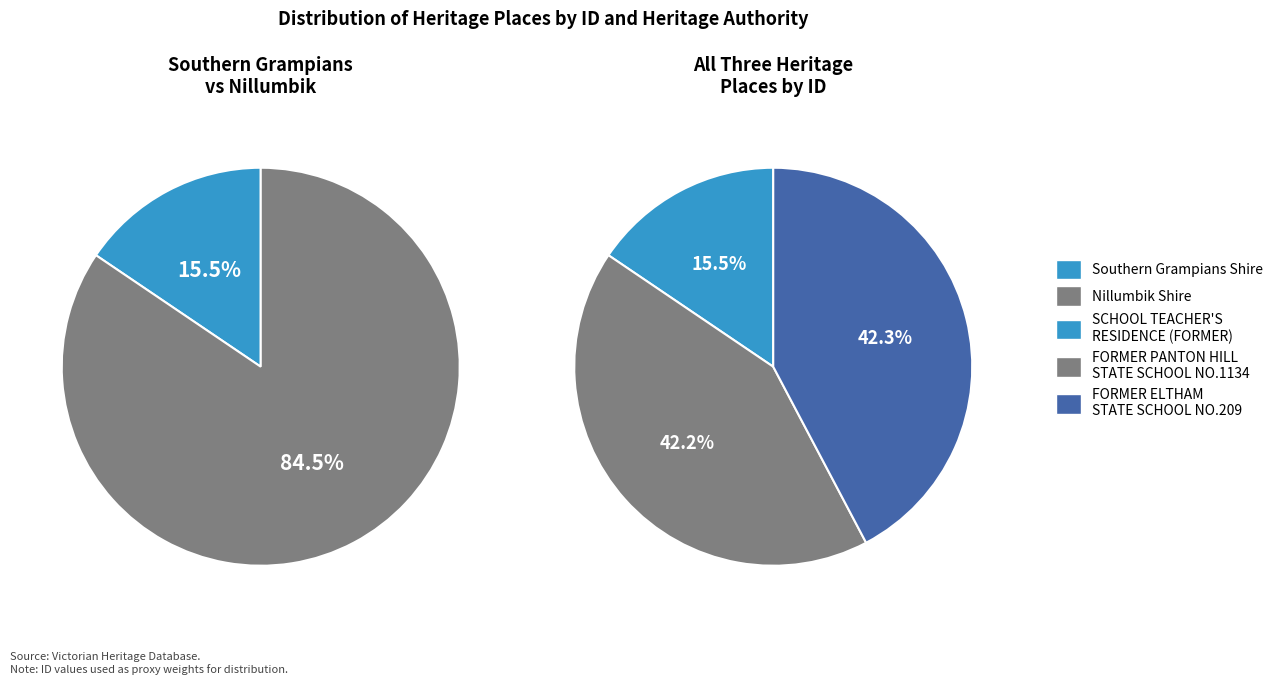

Which category has the smallest portion of the pie?

SCHOOL TEACHER'S RESIDENCE (FORMER)